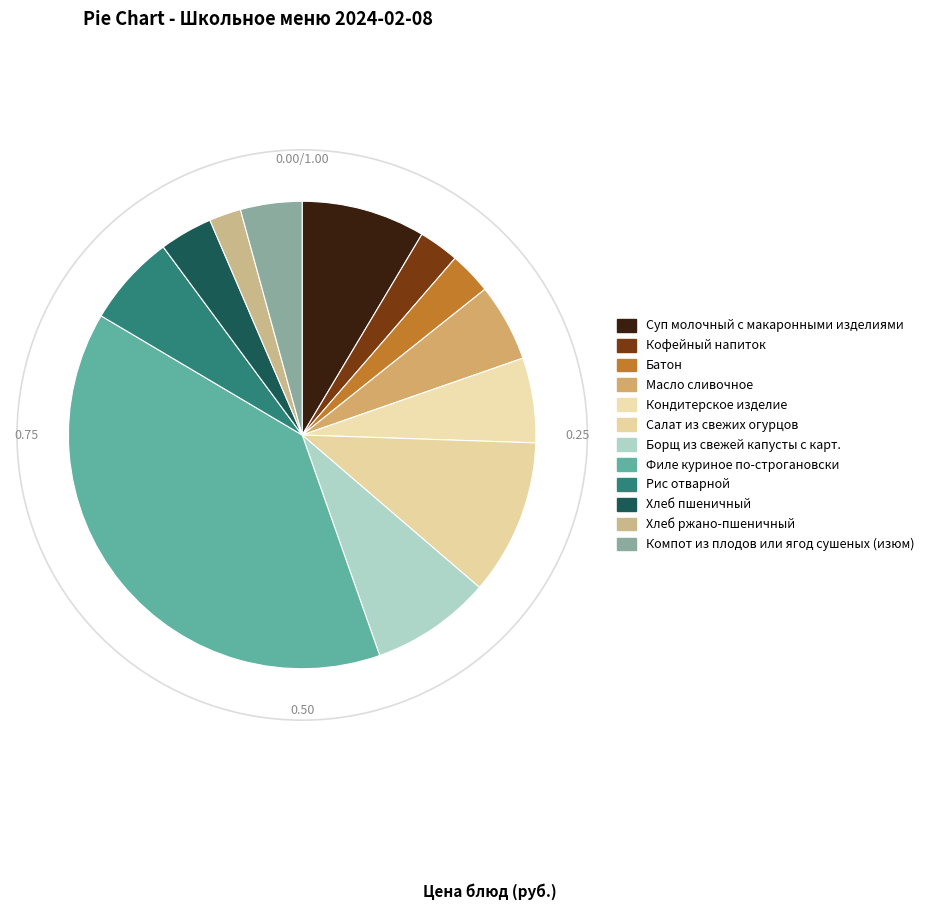

Combined, do Салат из свежих огурцов and Филе куриное по-строгановски account for over 50%?

No